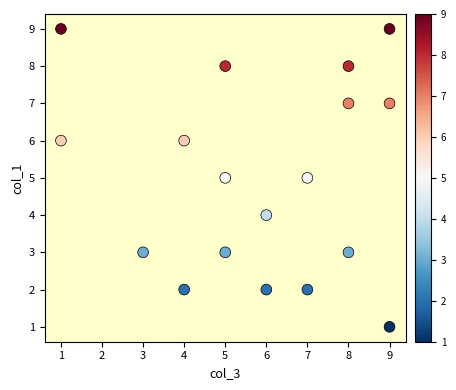

What is the range of X values (max minus min)?

8